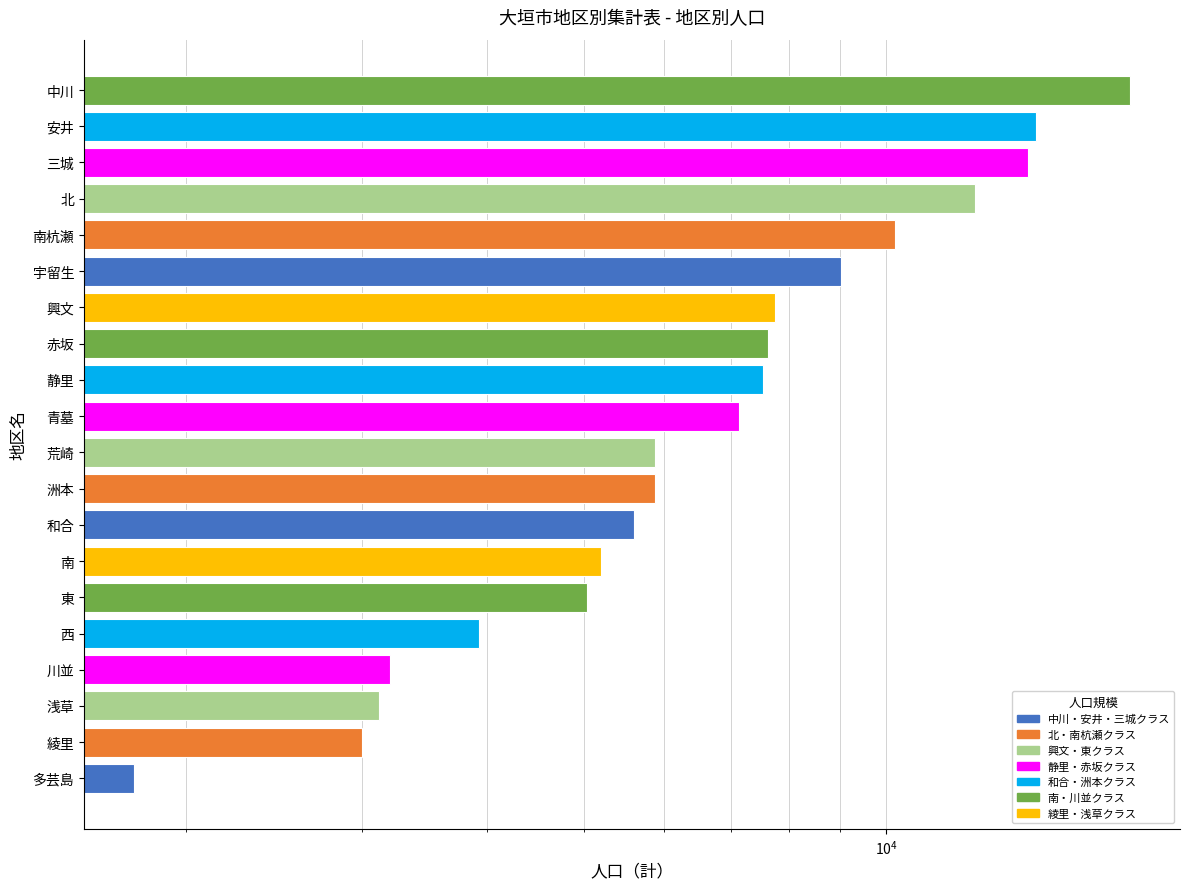

What is the value of the 7th bar from the left?

5192